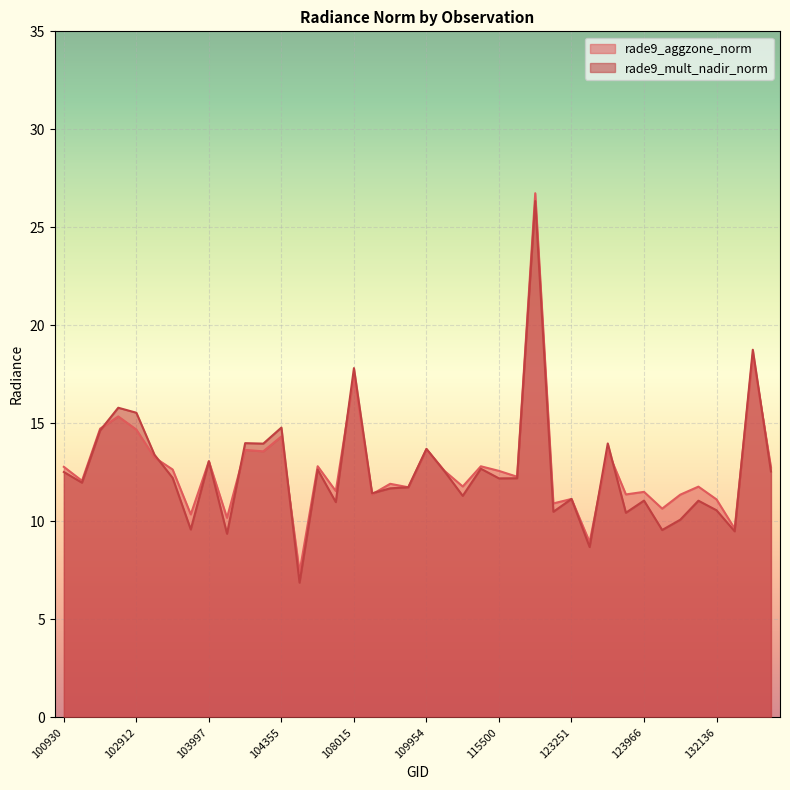

At which label is rade9_aggzone_norm closest to 17?

108015